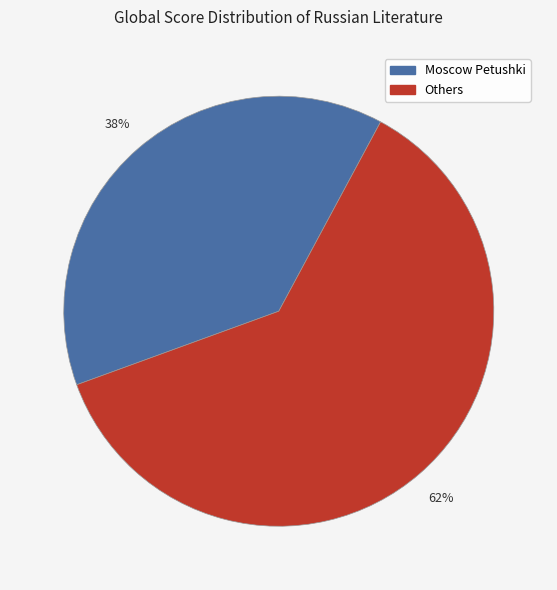

Does any single category account for the majority?

Yes